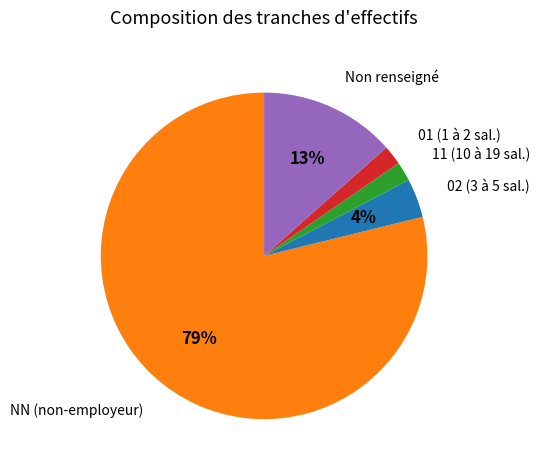

Does any single category account for the majority?

Yes